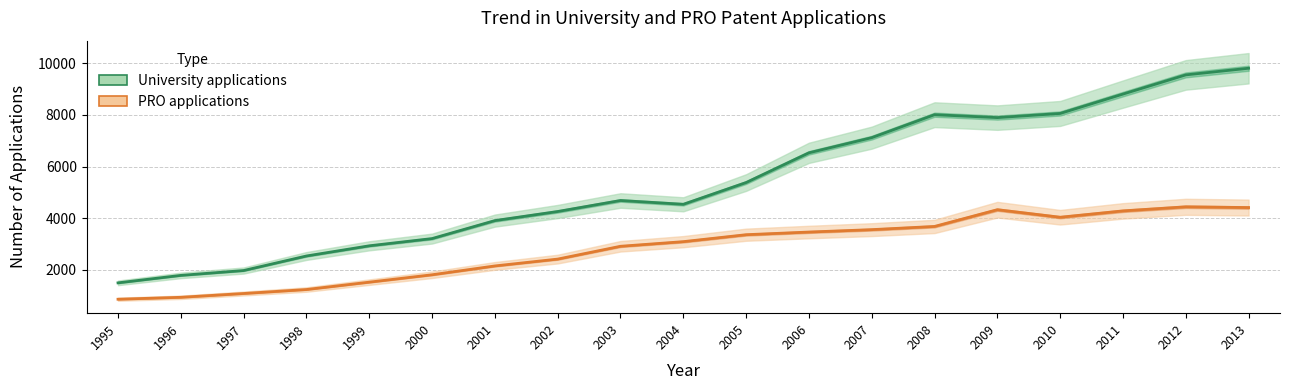

How many interior local peaks does the PRO applications series have?

2